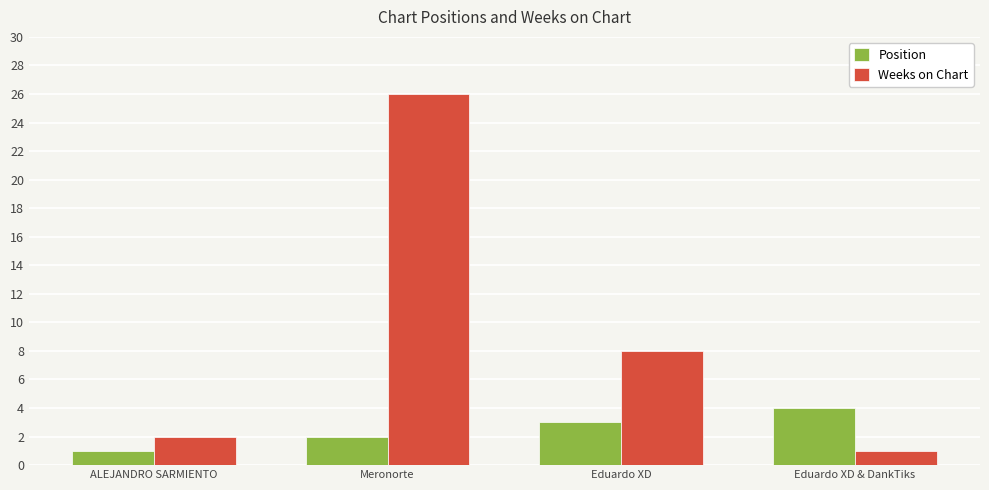

How many values in the Weeks on Chart series are below 8?

2